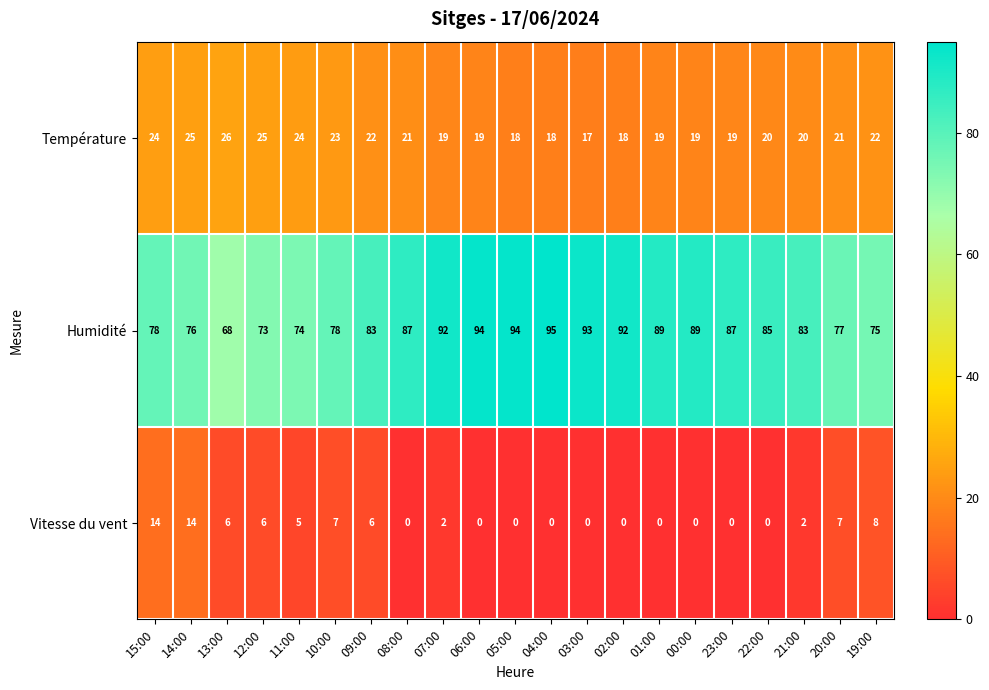

What is the spread (max minus min) of values at 15:00?

64